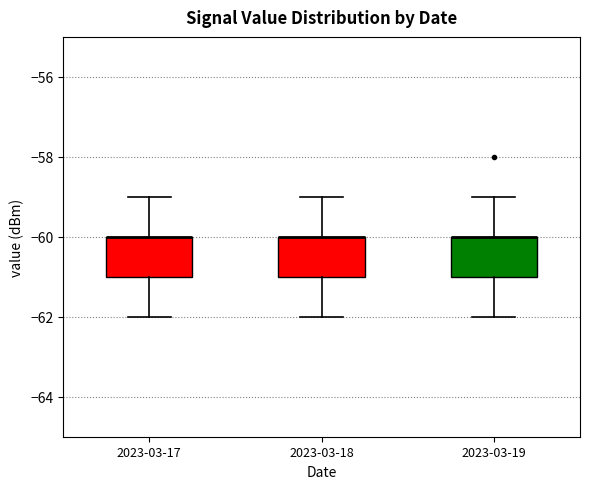

Reading left to right, transcribe this box plot: for each box, give where its median line is, the range the box spans, and where its two whiskers end, as read against the y-axis. The values are not printed on the chart, so give them approximately, as read against the axis.

2023-03-17: median -60 (drawn on the box's upper edge), box -61 to -60, whiskers -62 to -59
2023-03-18: median -60 (drawn on the box's upper edge), box -61 to -60, whiskers -62 to -59
2023-03-19: median -60 (drawn on the box's upper edge), box -61 to -60, whiskers -62 to -59